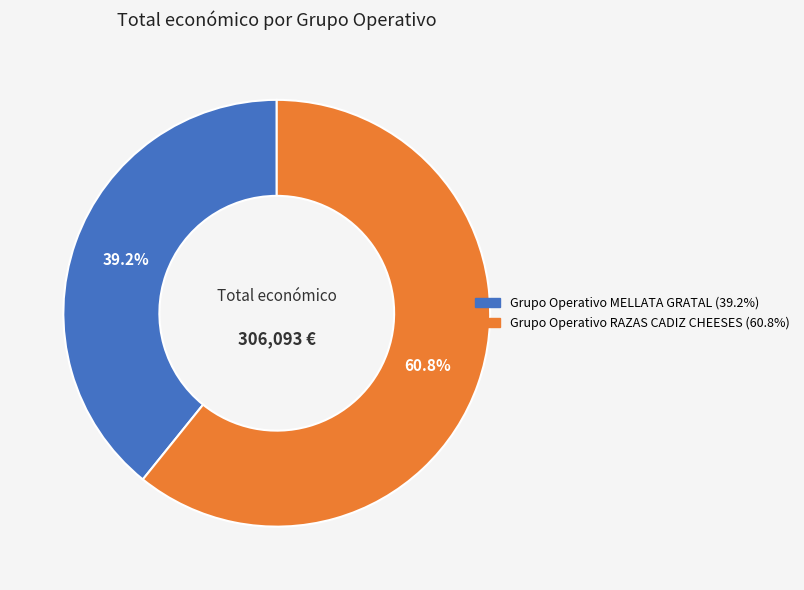

What is the majority slice?

Grupo Operativo RAZAS CADIZ CHEESES